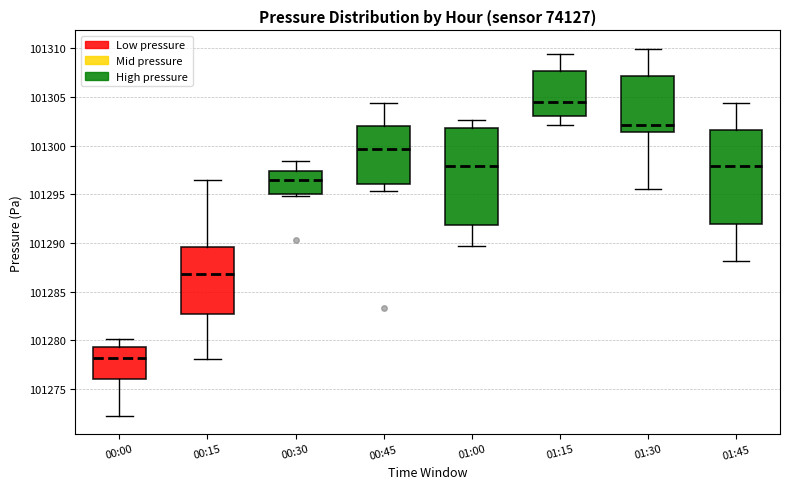

Reading left to right, read every box against the y-axis: the position of its median line, the range the box covers, and the ends of its whiskers. The values are not printed on the chart, so give them approximately, as read against the axis.

00:00: median 101278.0, box 101276.0 to 101279.5, whiskers 101272.5 to 101280.0
00:15: median 101287.0, box 101282.5 to 101289.5, whiskers 101278.0 to 101296.5
00:30: median 101296.5, box 101295.0 to 101297.5, whiskers 101295.0 (just below the box's lower edge) to 101298.5
00:45: median 101299.5, box 101296.0 to 101302.0, whiskers 101295.5 to 101304.5
01:00: median 101298.0, box 101292.0 to 101302.0, whiskers 101290.0 to 101302.5
01:15: median 101304.5, box 101303.0 to 101307.5, whiskers 101302.0 to 101309.5
01:30: median 101302.0, box 101301.5 to 101307.0, whiskers 101295.5 to 101310.0
01:45: median 101298.0, box 101292.0 to 101301.5, whiskers 101288.0 to 101304.5